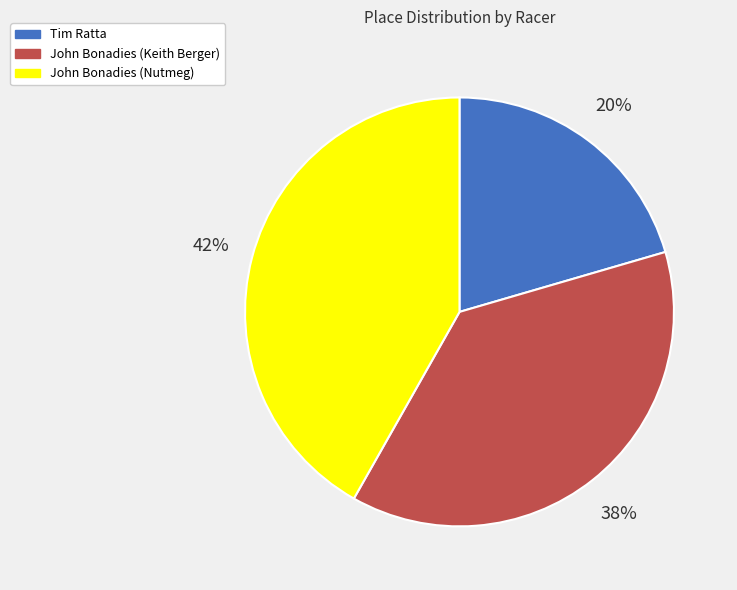

To the nearest percent, what is the average slice percentage?

33%